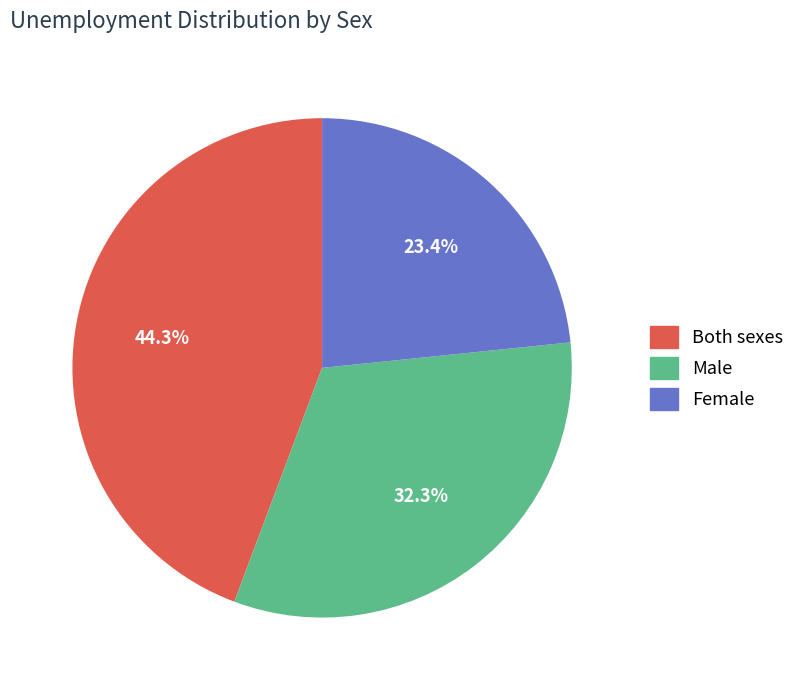

To the nearest percent, what is the average slice percentage?

33%